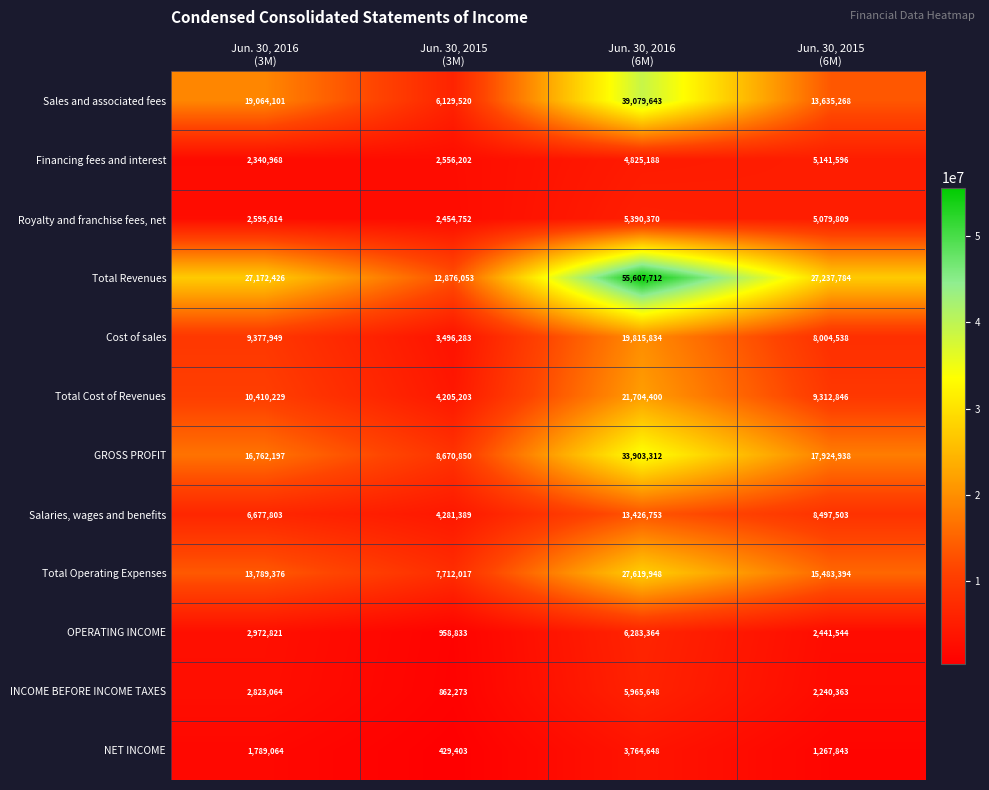

Rank the series by their maximum value, from highest to lowest.

Total Revenues, Sales and associated fees, GROSS PROFIT, Total Operating Expenses, Total Cost of Revenues, Cost of sales, Salaries, wages and benefits, OPERATING INCOME, INCOME BEFORE INCOME TAXES, Royalty and franchise fees, net, Financing fees and interest, NET INCOME